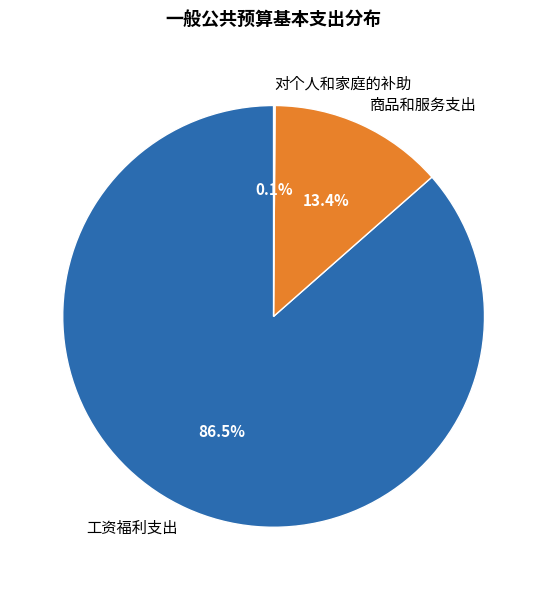

Is it true that 工资福利支出 is 79% of the pie?

False